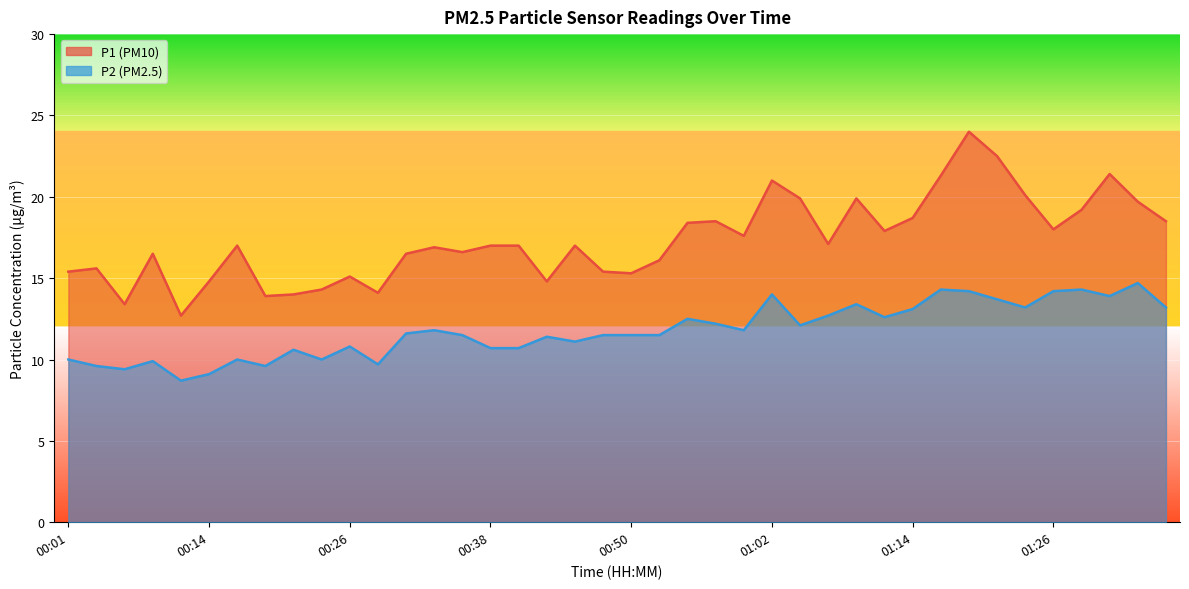

Rank the categories by P2 value from lowest to highest.

00:11, 00:14, 00:06, 00:04, 00:18, 00:28, 00:09, 00:01, 00:16, 00:23, 00:21, 00:38, 00:40, 00:26, 00:45, 00:43, 00:35, 00:47, 00:50, 00:52, 00:31, 00:33, 01:00, 01:04, 00:57, 00:55, 01:12, 01:07, 01:14, 01:24, 01:36, 01:09, 01:21, 01:31, 01:02, 01:19, 01:26, 01:17, 01:29, 01:34